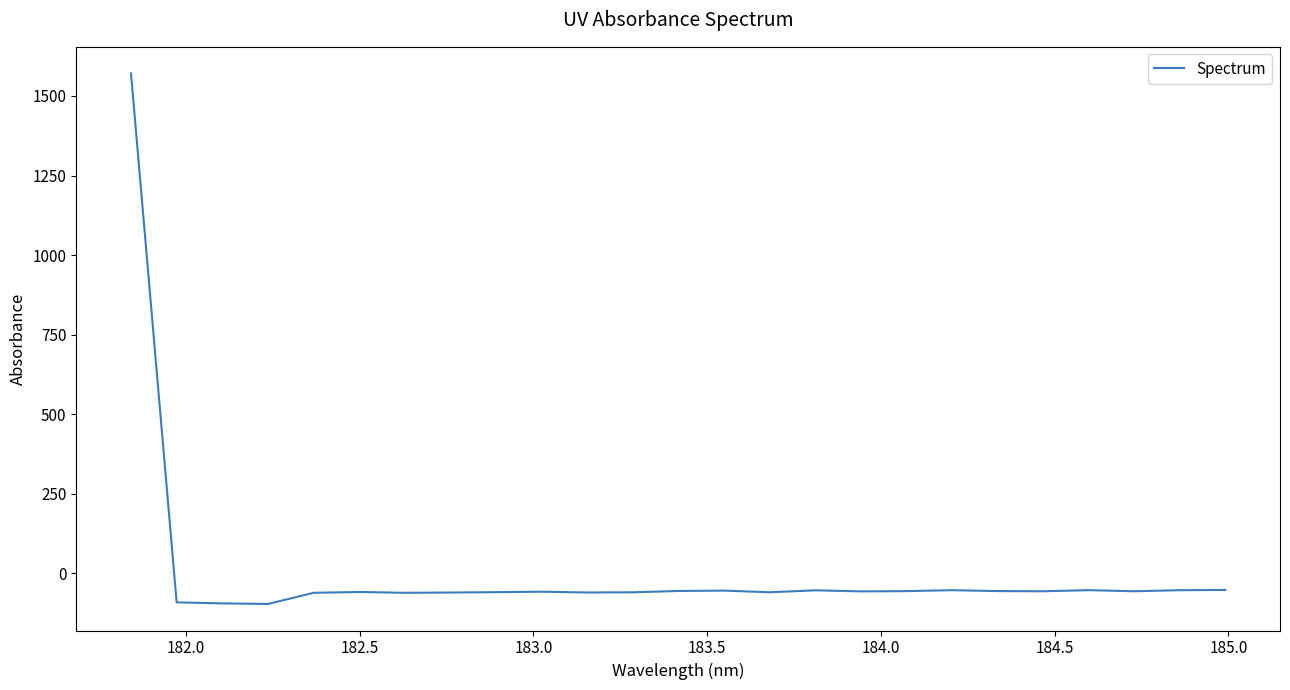

What is the maximum value shown in the chart?

1571.0